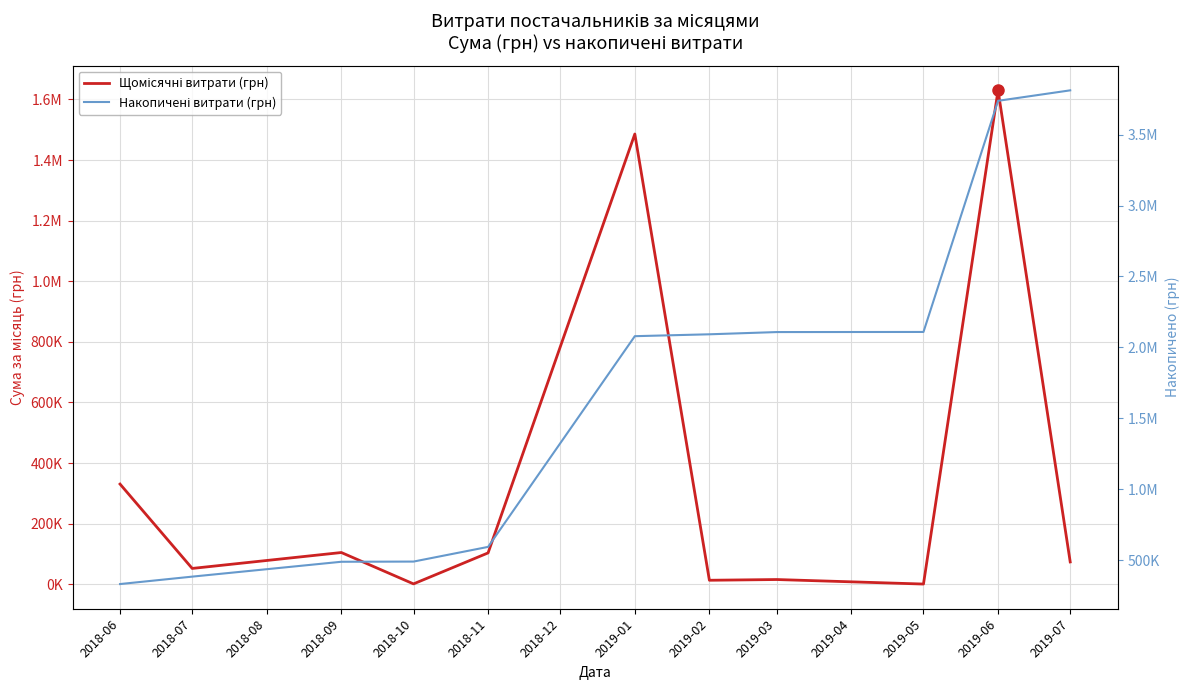

True or false: Щомісячні витрати (грн) and Накопичені витрати (грн) intersect in this chart.

False